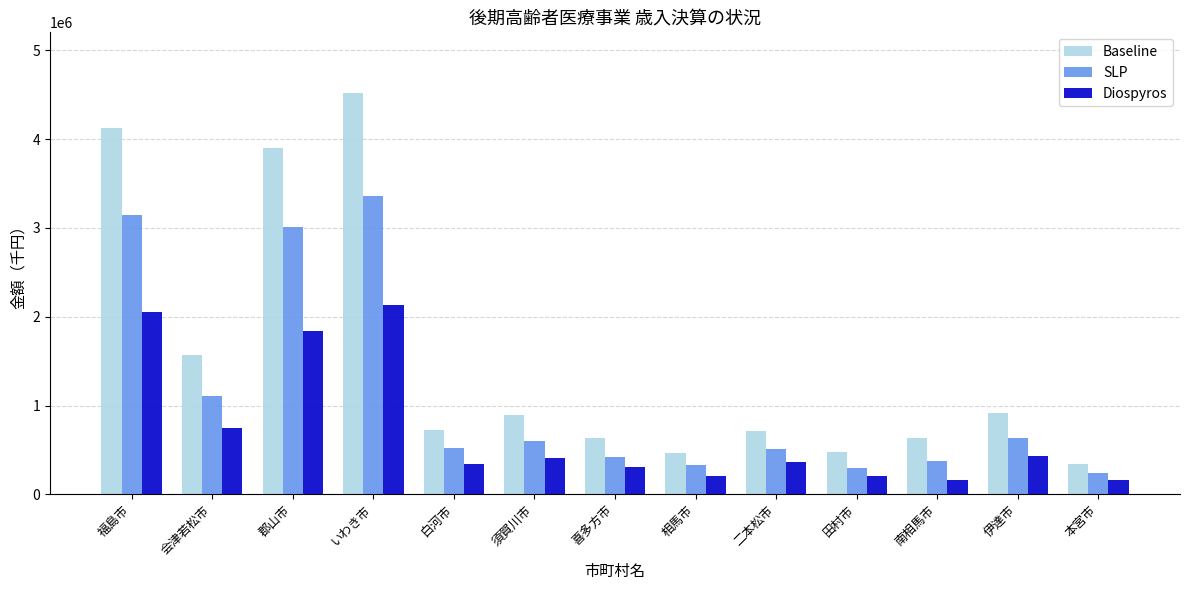

What is the greatest value displayed?

4522763